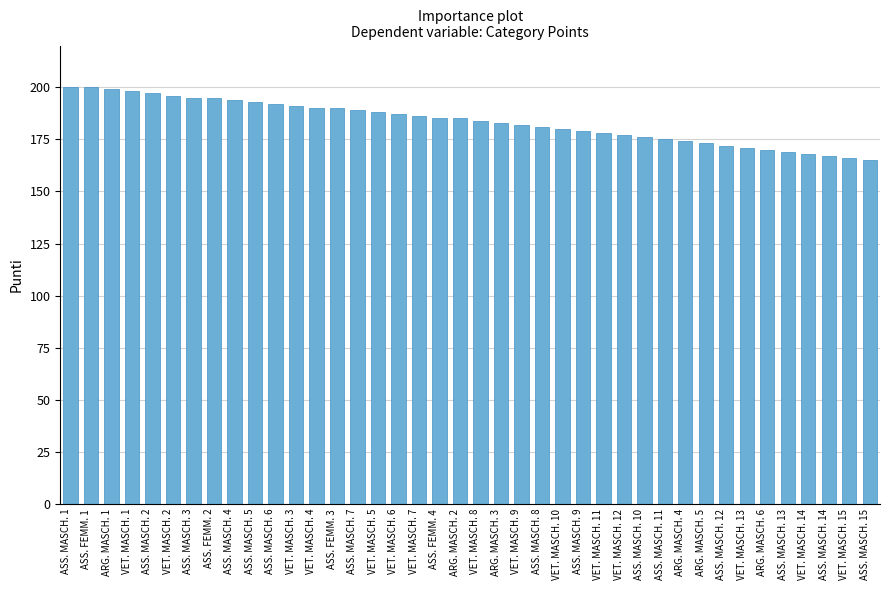

What is the ratio of the value at ASS. MASCH. 3 to the value at ASS. MASCH. 12?

1.1